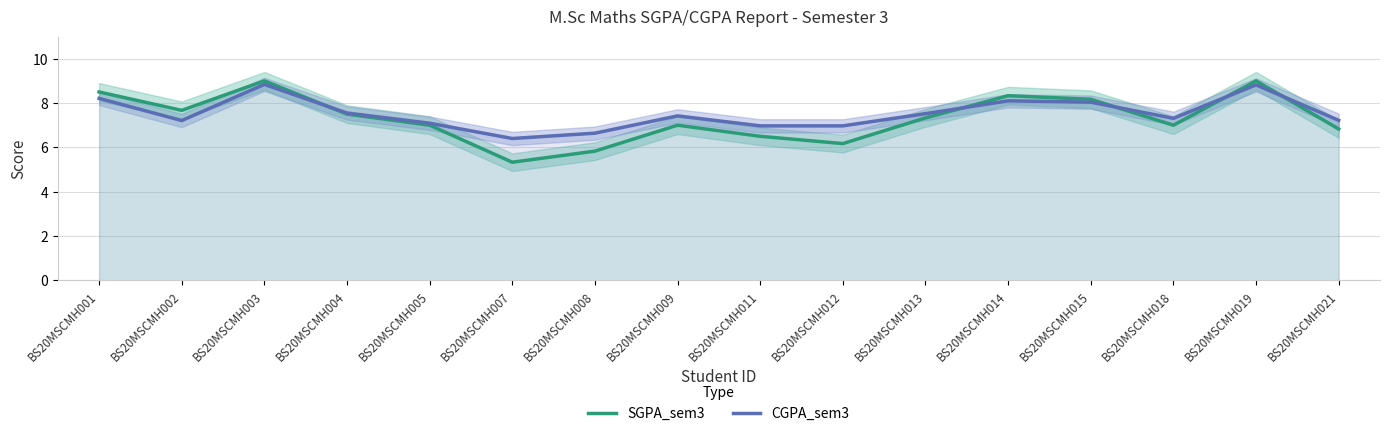

Reading left to right, extract all data points from this chart.

SGPA_sem3: BS20MSCMH001=8.5	BS20MSCMH002=7.7	BS20MSCMH003=9.0	BS20MSCMH004=7.5	BS20MSCMH005=7.0	BS20MSCMH007=5.3	BS20MSCMH008=5.8	BS20MSCMH009=7.0	BS20MSCMH011=6.5	BS20MSCMH012=6.2	BS20MSCMH013=7.3	BS20MSCMH014=8.3	BS20MSCMH015=8.2	BS20MSCMH018=7.0	BS20MSCMH019=9.0	BS20MSCMH021=6.8
CGPA_sem3: BS20MSCMH001=8.2	BS20MSCMH002=7.2	BS20MSCMH003=8.8	BS20MSCMH004=7.5	BS20MSCMH005=7.1	BS20MSCMH007=6.4	BS20MSCMH008=6.6	BS20MSCMH009=7.4	BS20MSCMH011=7.0	BS20MSCMH012=7.0	BS20MSCMH013=7.5	BS20MSCMH014=8.1	BS20MSCMH015=8.0	BS20MSCMH018=7.3	BS20MSCMH019=8.8	BS20MSCMH021=7.2